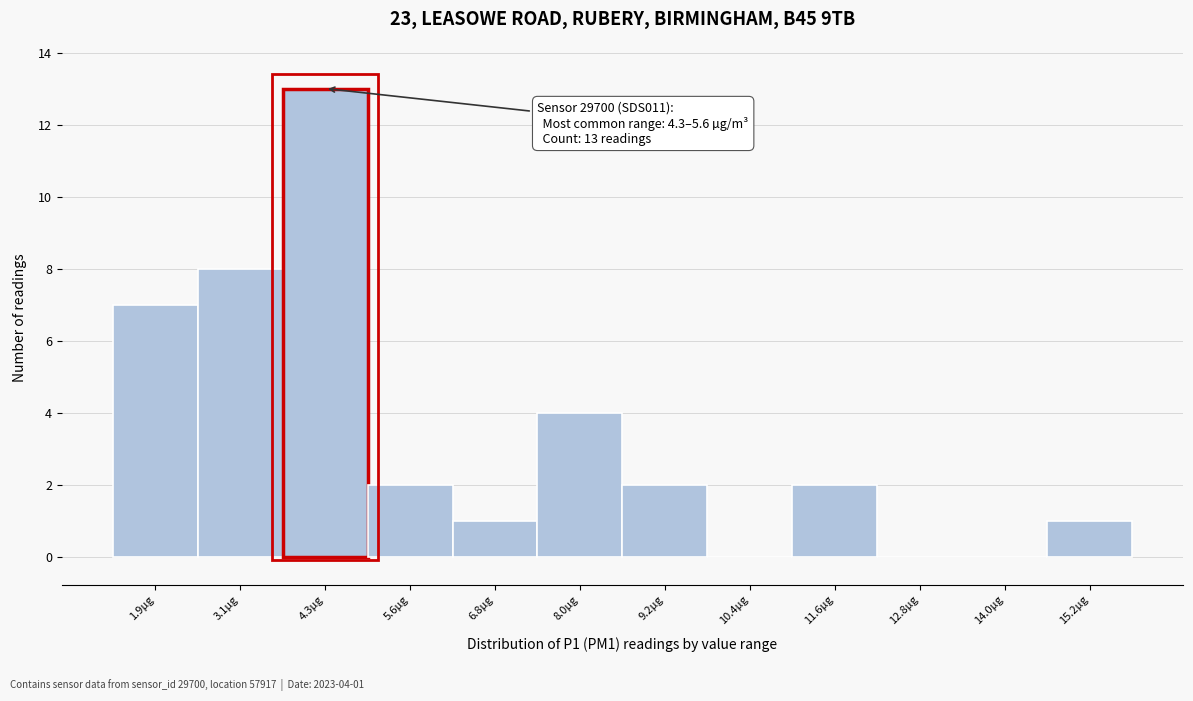

Reading left to right, what are all the values shown in this chart?

1.9µg=7	3.1µg=8	4.3µg=13	5.6µg=2	6.8µg=1	8.0µg=4	9.2µg=2	10.4µg=0	11.6µg=2	12.8µg=0	14.0µg=0	15.2µg=1